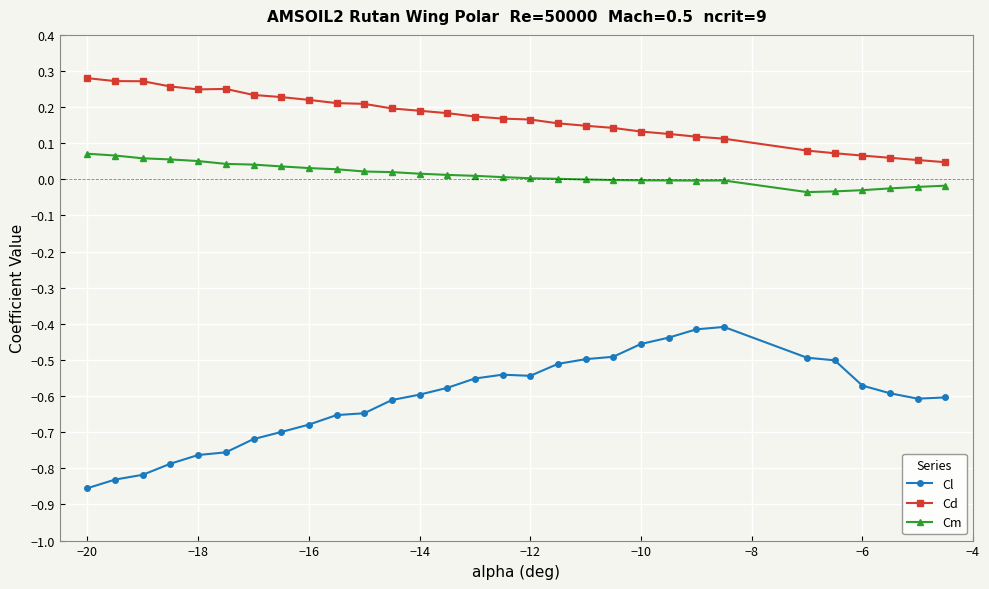

At how many categories does at least one series exceed 0?

30